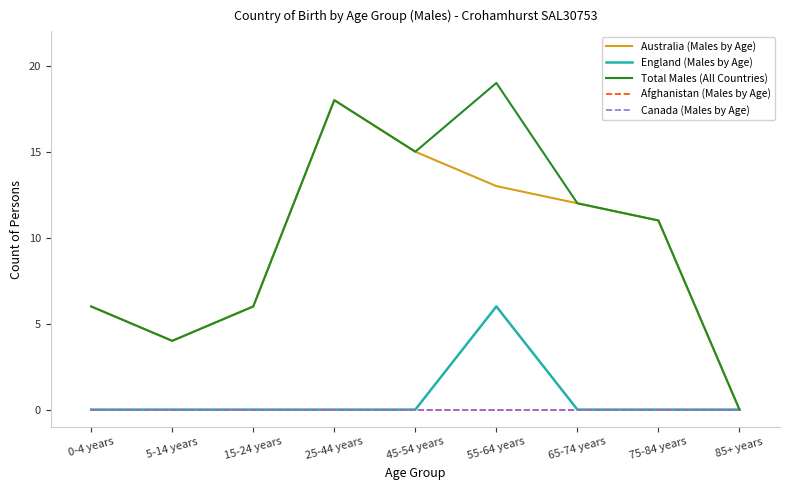

Is this an area chart (filled region under the line)?

No